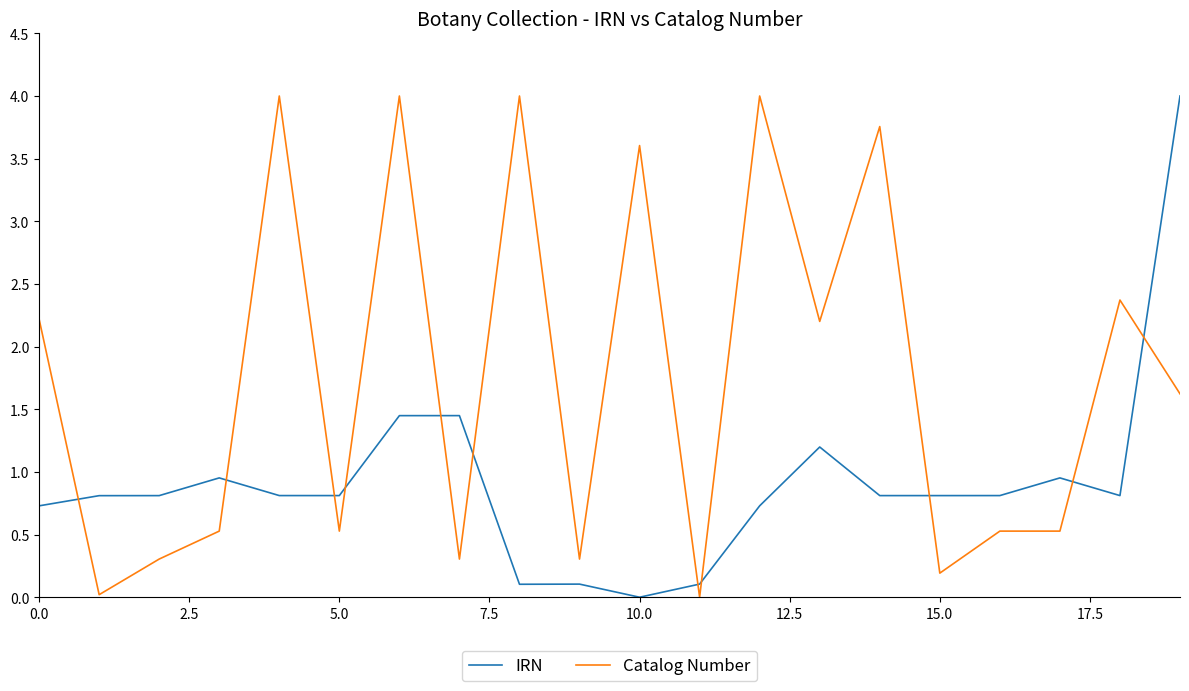

What is the difference between the maximum and minimum values in the IRN series?

4.0